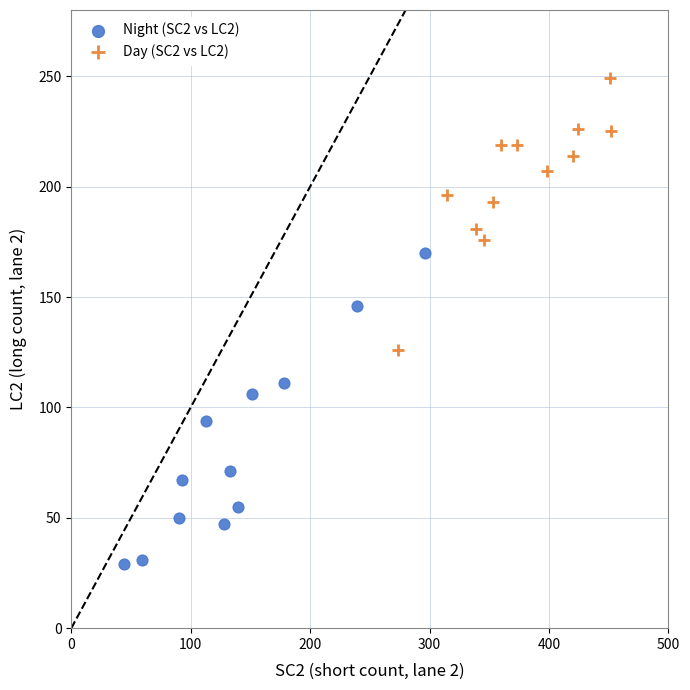

Which series contains the highest Y value?

Day (SC2 vs LC2)